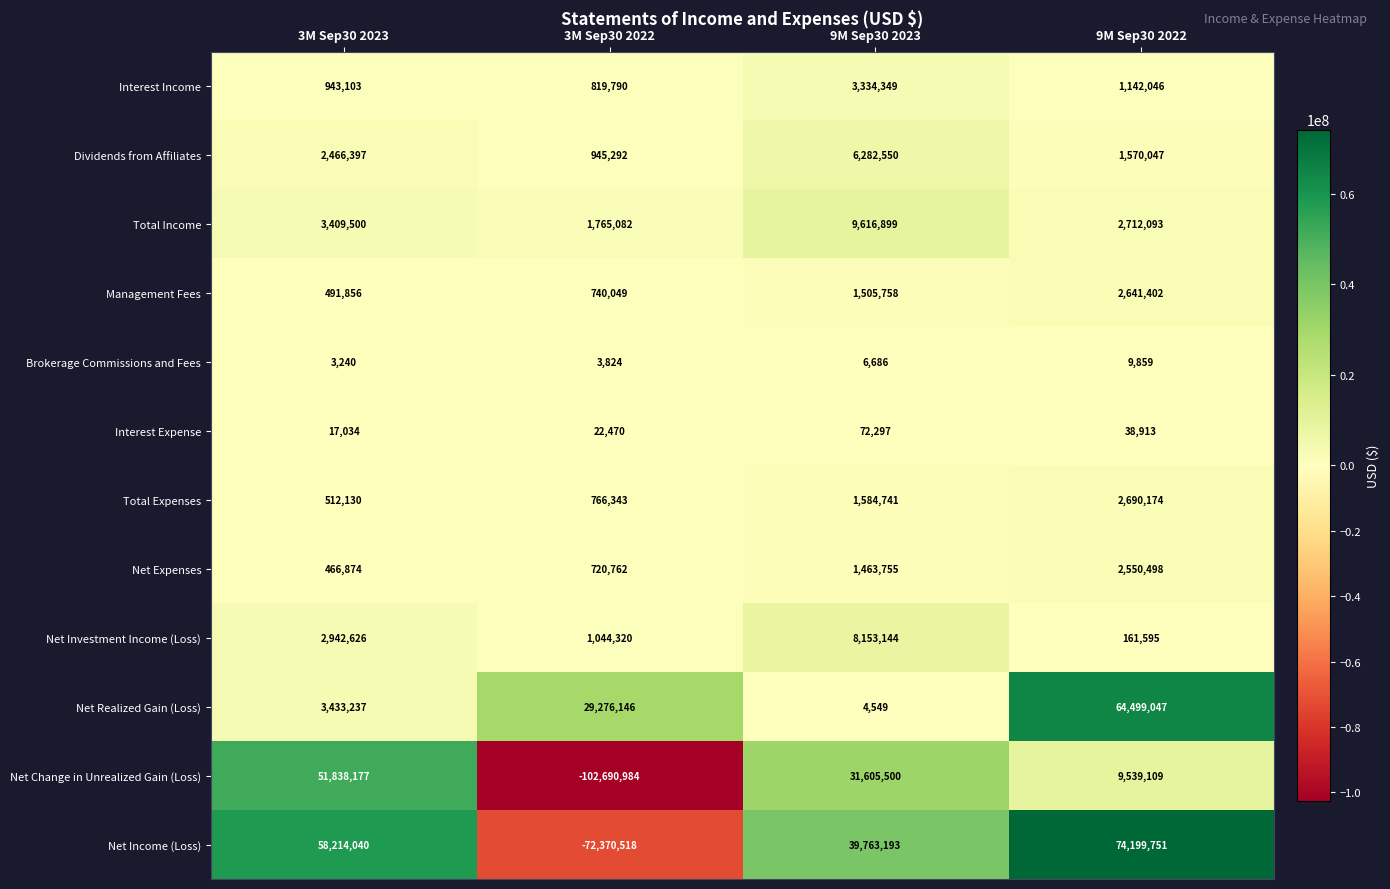

What is the difference between the maximum and minimum values in the Net Investment Income (Loss) series?

7991549